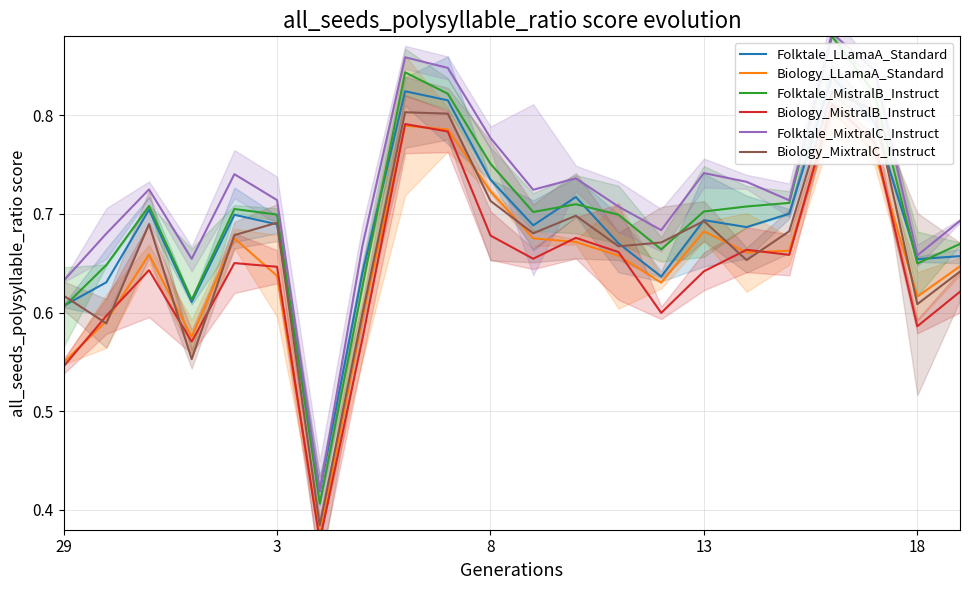

What is the difference between the highest and lowest values at 7?

0.1